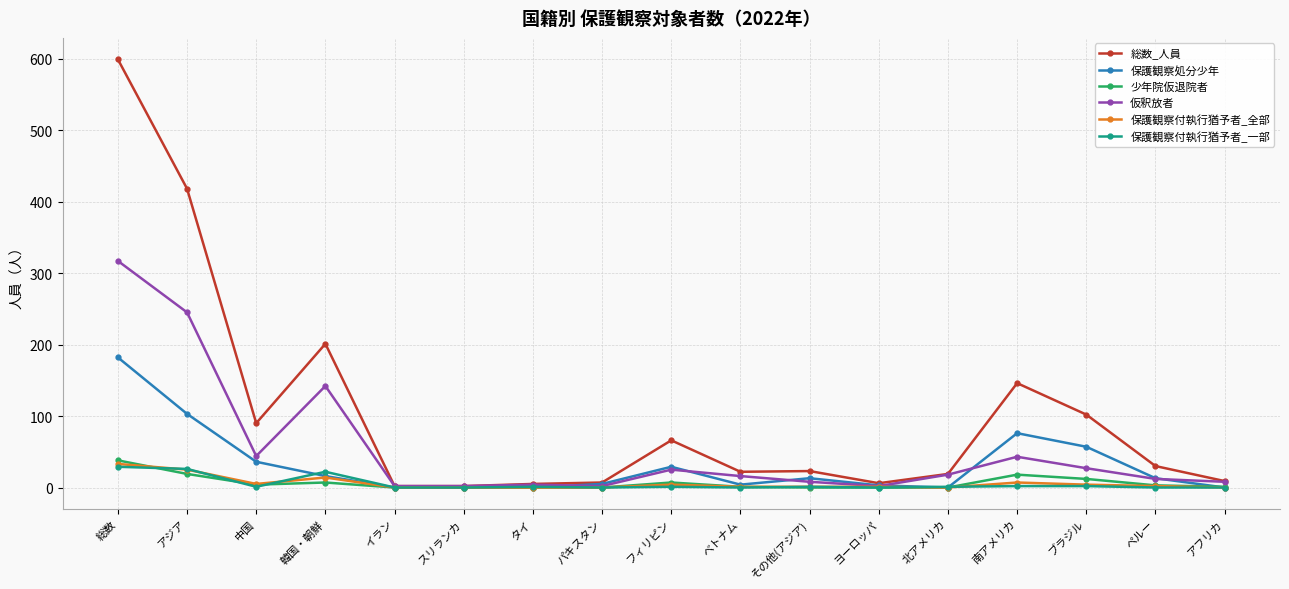

Which series has the widest spread of values?

総数_人員